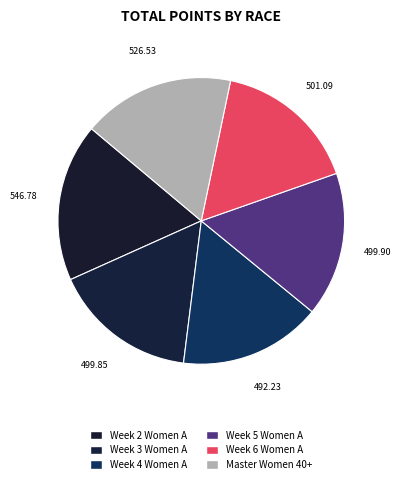

Count the number of slices in the pie.

6